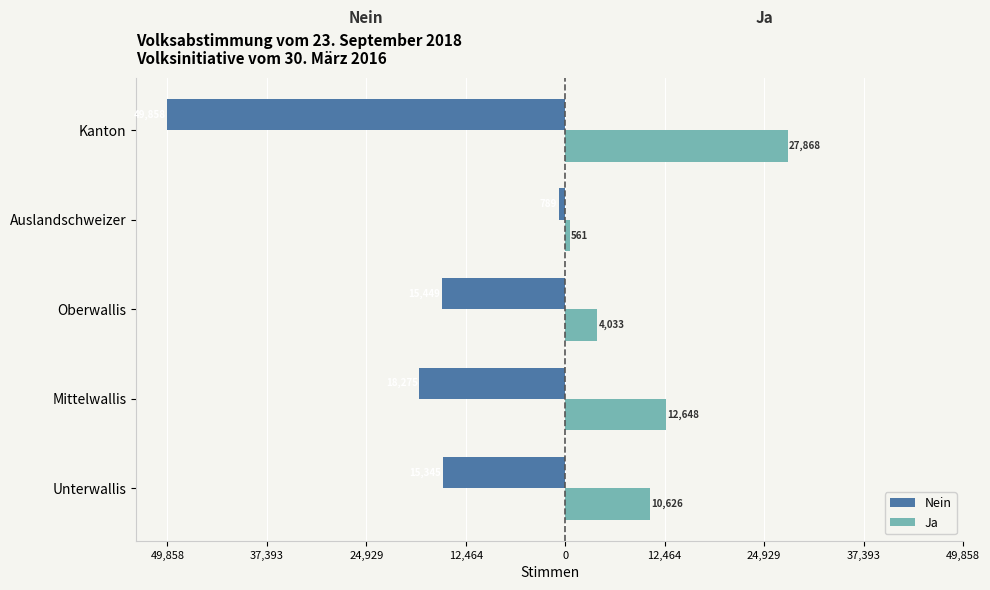

What are all the series names shown in the legend?

Nein, Ja